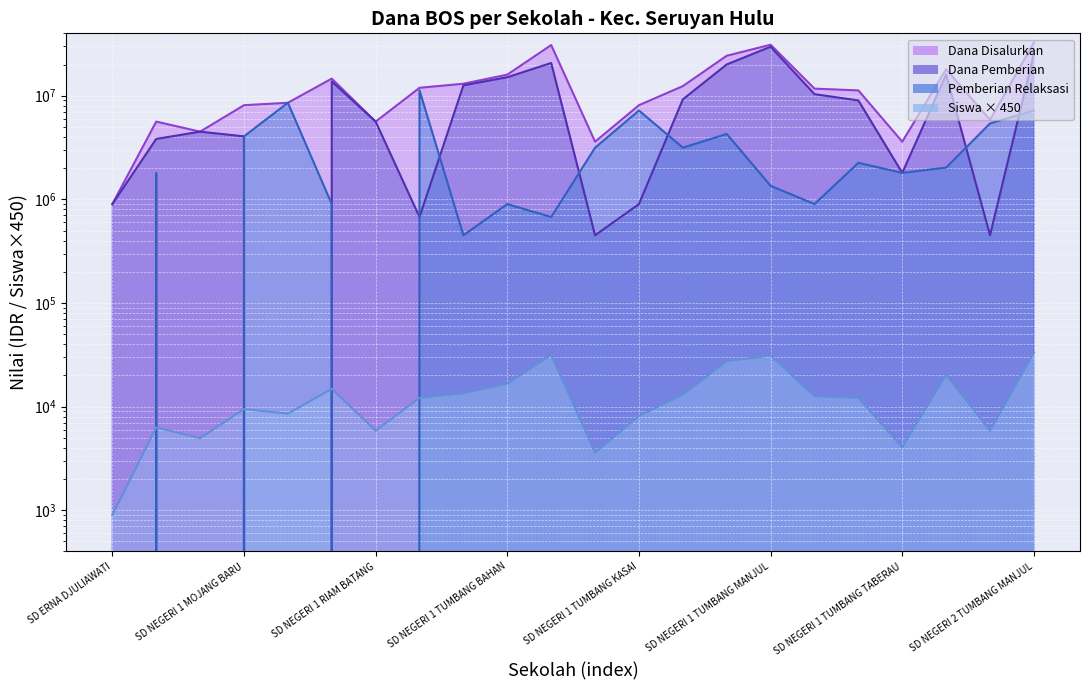

List the labels in order of Dana Pemberian value, largest first.

SD NEGERI 1 TUMBANG MANJUL, SD NEGERI 2 TUMBANG MANJUL, SD NEGERI 1 TUMBANG DARAP, SD NEGERI 1 TUMBANG LAKU, SD NEGERI 1 TUSUK BELAWAN, SD NEGERI 1 TUMBANG BAHAN, SD NEGERI 1 RANTAU PANJANG, SD NEGERI 1 TANJUNG PAKU, SD NEGERI 1 TUMBANG SETAWAI, SD NEGERI 1 TUMBANG KUBANG, SD NEGERI 1 TUMBANG SUEI, SD NEGERI 1 RIAM BATANG, SD NEGERI 1 BUNTUT SAPAU, SD NEGERI 1 MOJANG BARU, SD NEGERI 1 MARANDANG, SD NEGERI 1 TUMBANG TABERAU, SD ERNA DJULIAWATI, SD NEGERI 1 TUMBANG KASAI, SD NEGERI 1 SAPUNDU HANTU, SD NEGERI 1 TUMBANG KALAM, SD NEGERI 2 BUNTUT SAPAU, SD NEGERI 1 MONGOH JUOI